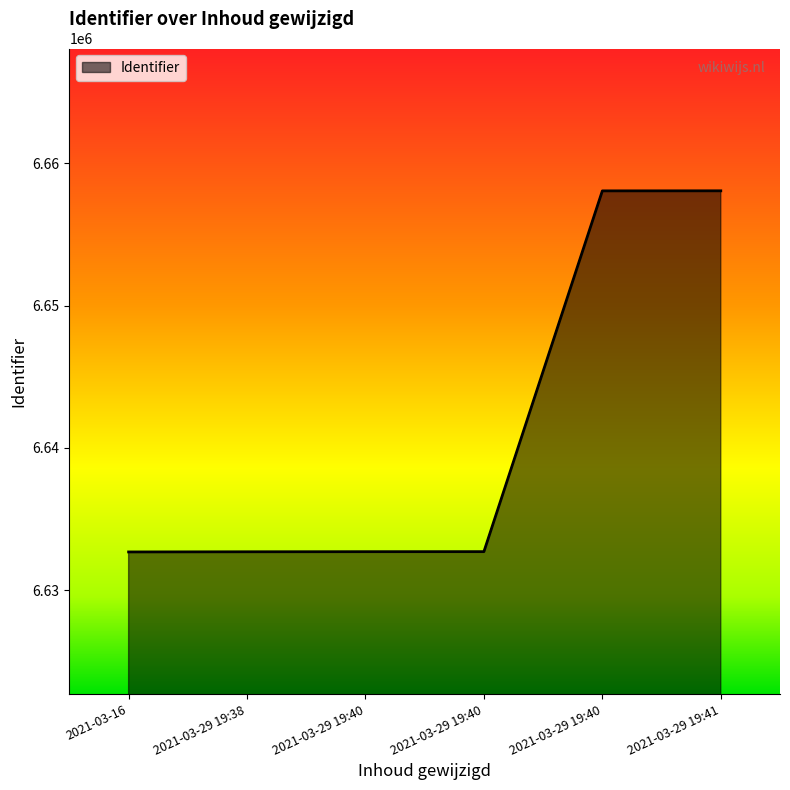

Rank the categories by value from highest to lowest.

2021-03-29 19:41, 2021-03-29 19:40, 2021-03-29 19:40, 2021-03-29 19:40, 2021-03-29 19:38, 2021-03-16